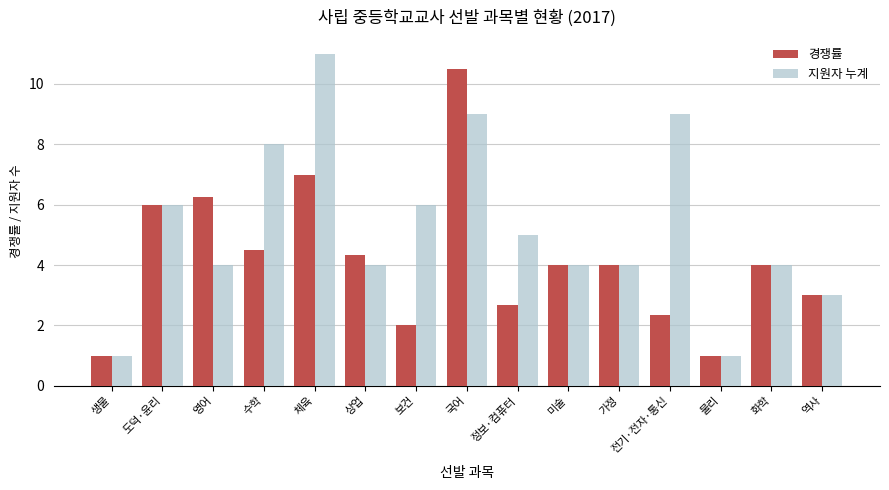

What is the difference between the second highest and minimum values in the 지원자 누계 series?

8.0